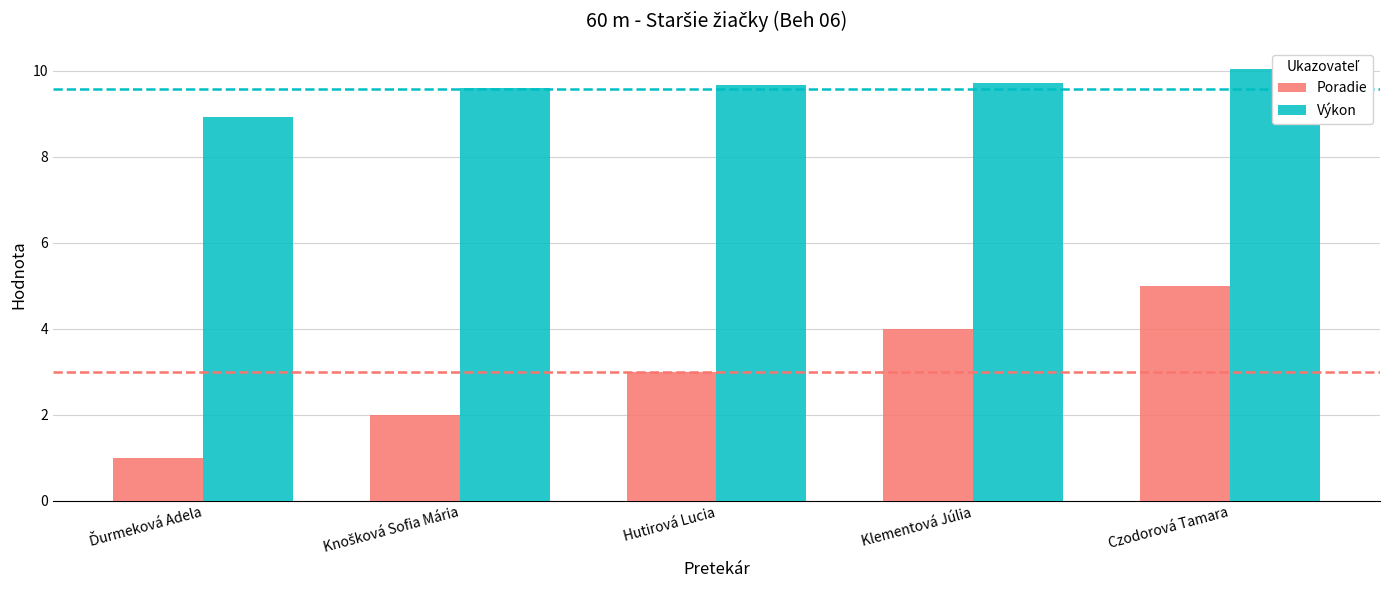

Rank the series by their average value, from highest to lowest.

Výkon, Poradie